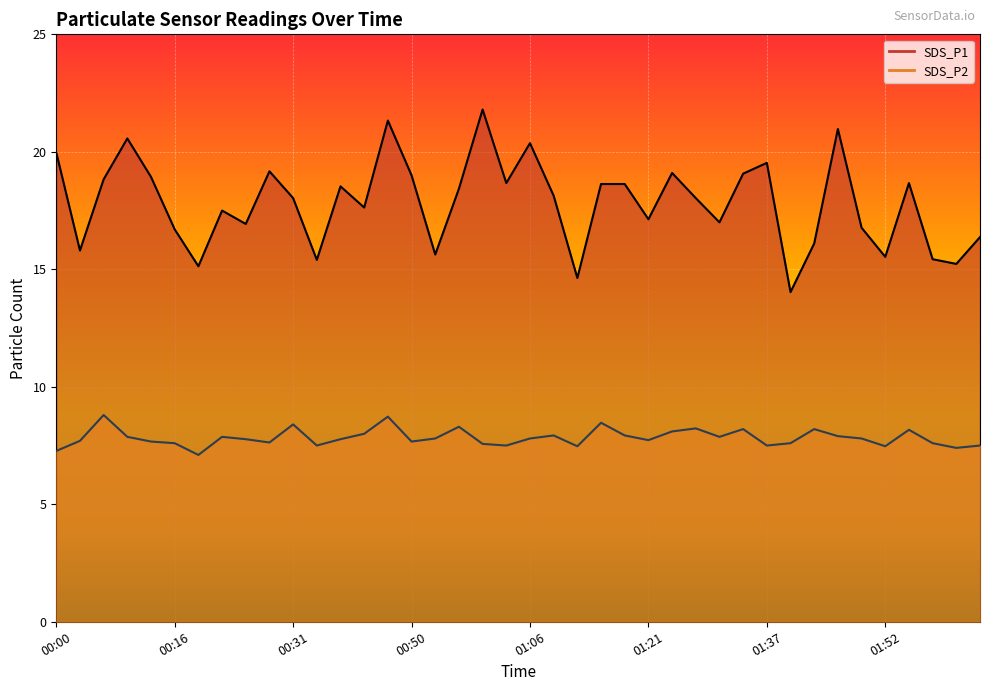

True or false: SDS_P2 and SDS_P1 intersect in this chart.

False